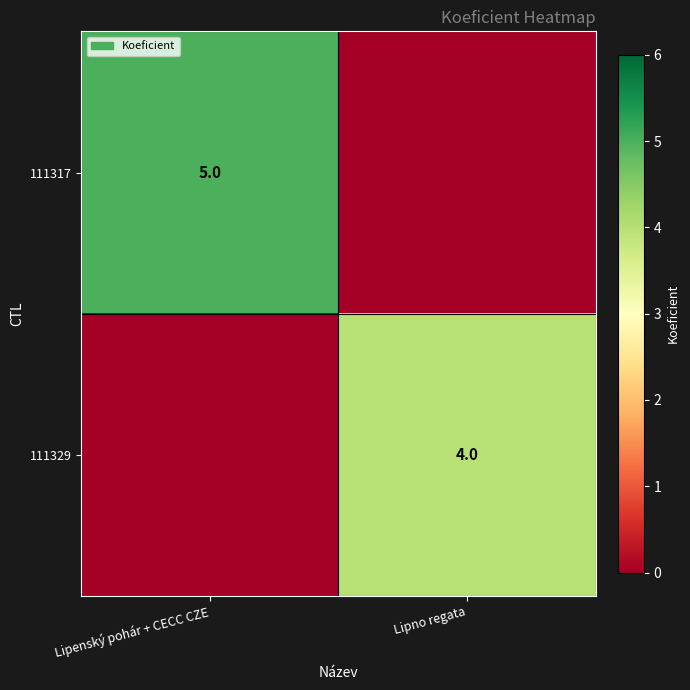

True or false: 111317 has a value of 5 at Lipenský pohár + CECC CZE.

True